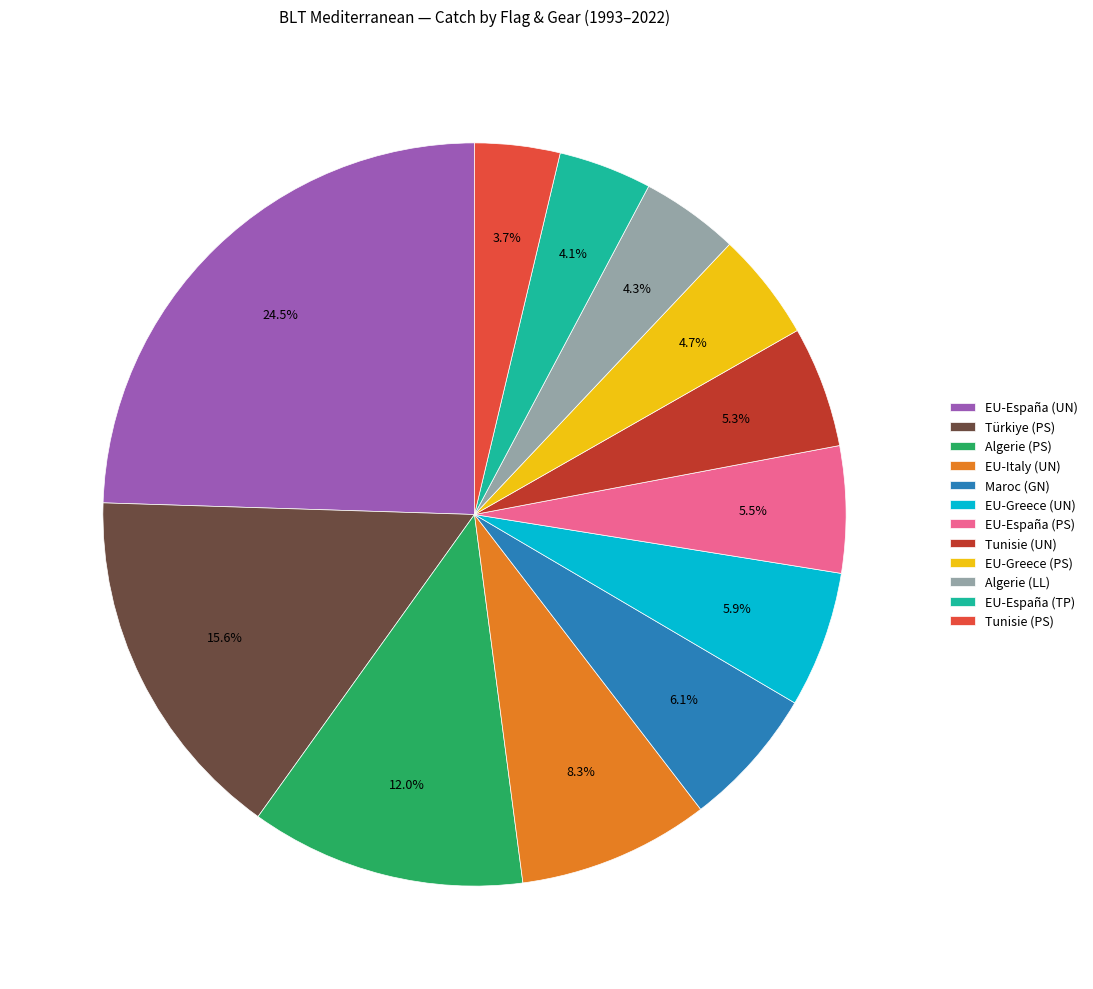

Count the number of slices in the pie.

12